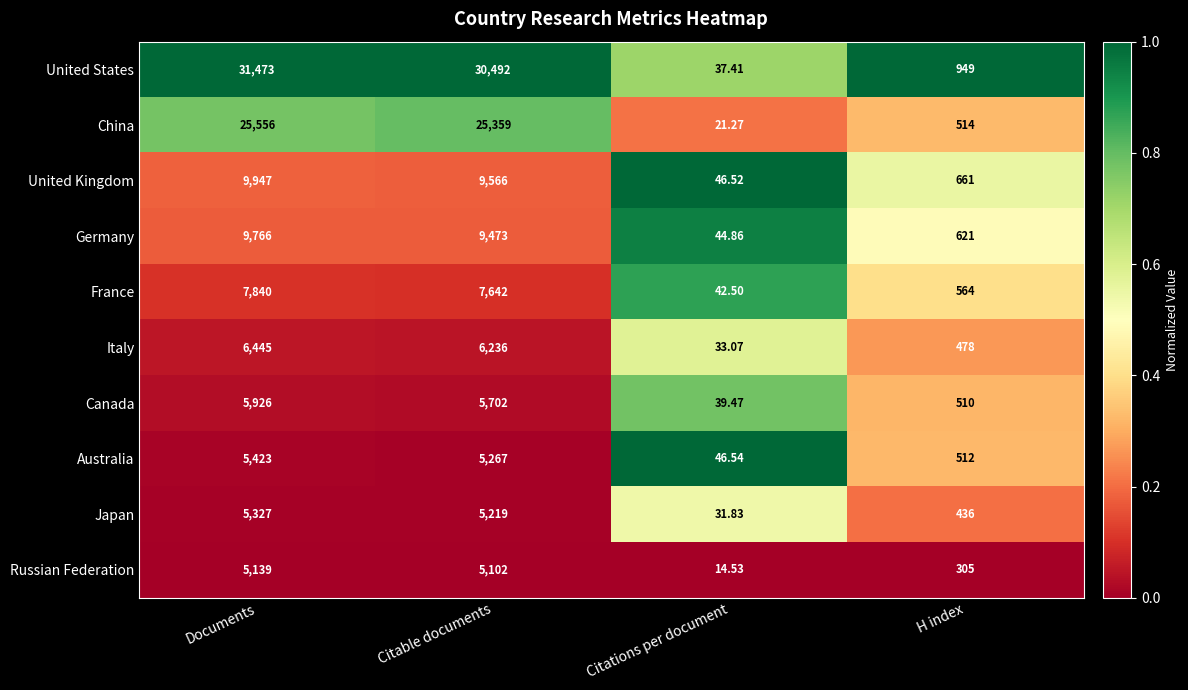

At which category does the chart reach its minimum across all series?

Citations per document